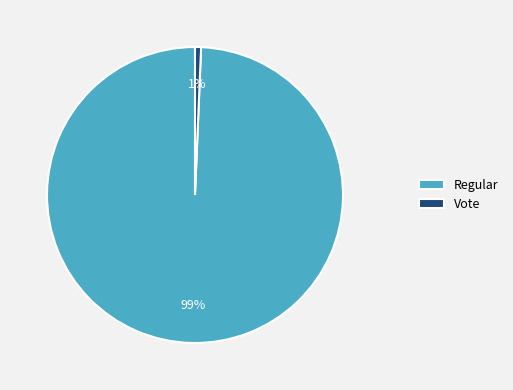

What is the largest slice in the pie chart?

Regular